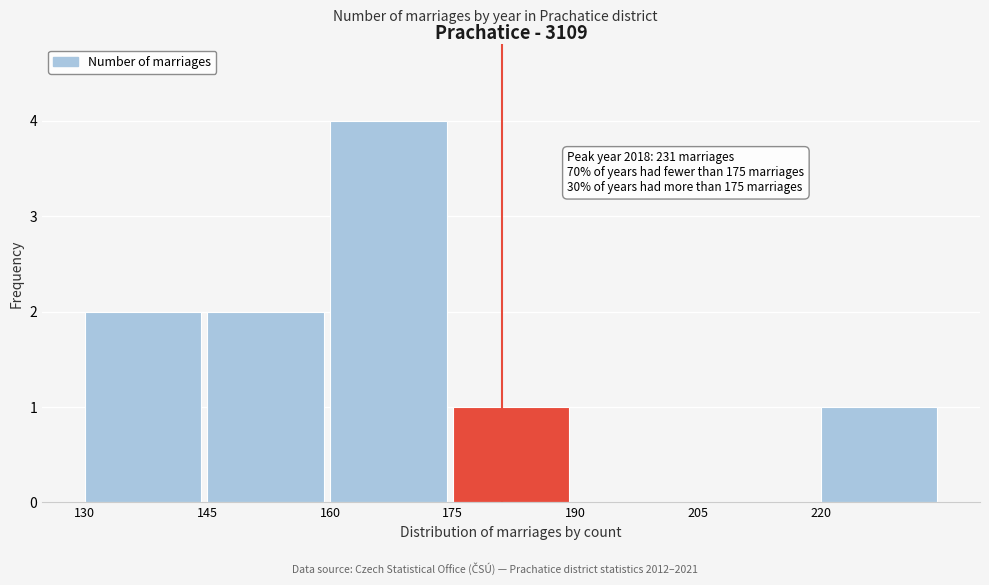

Over which range of the x-axis is the bar tallest?

160 to 175